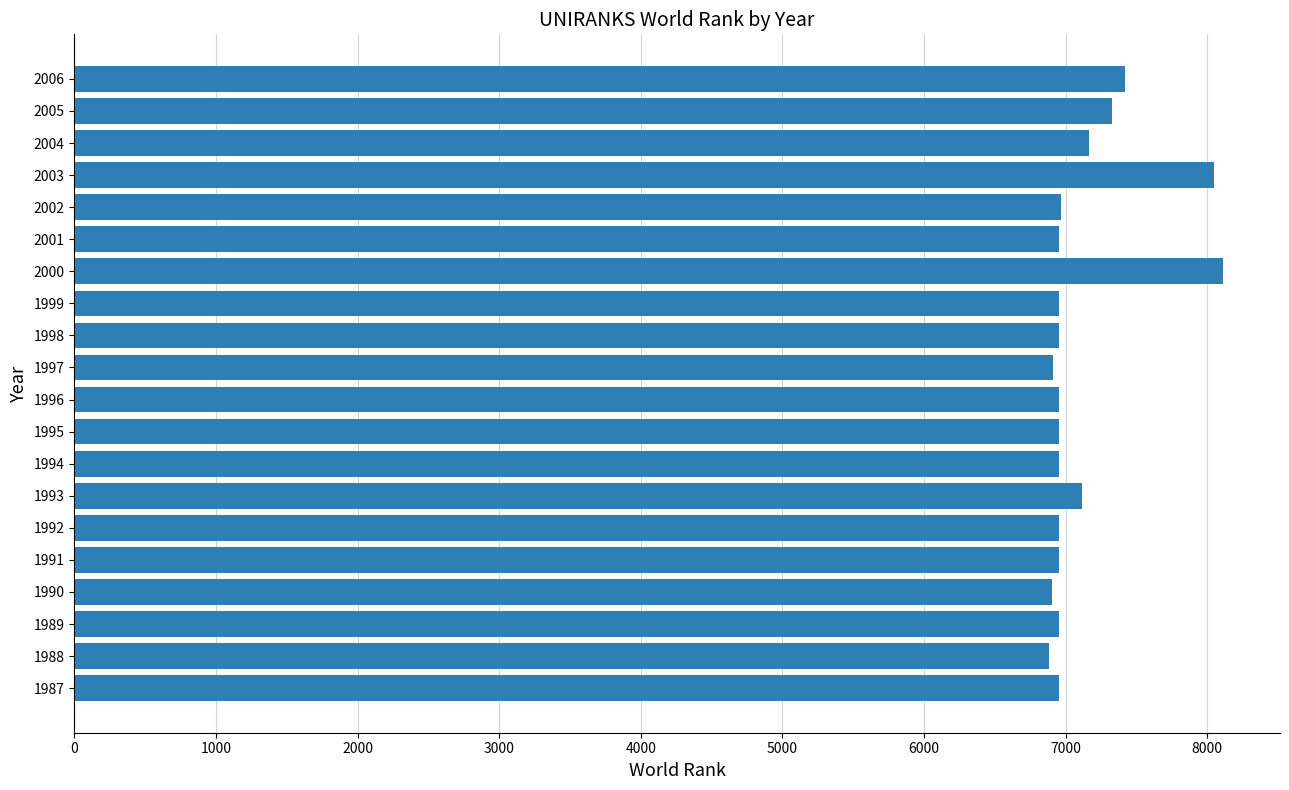

What is the minimum value shown in the chart?

6884